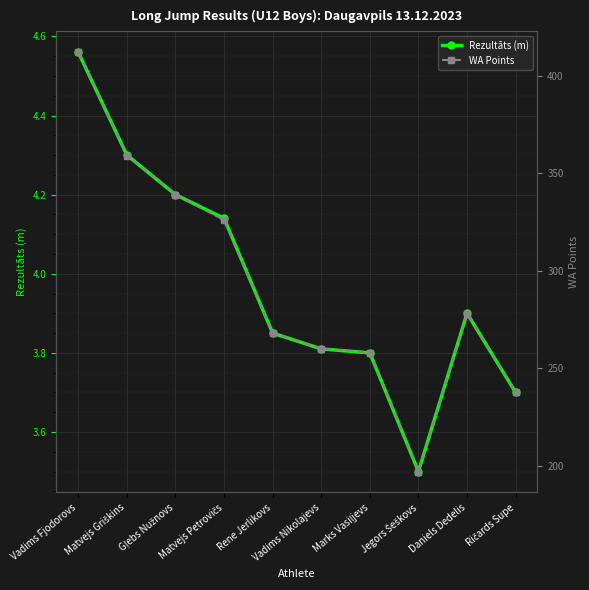

In Rezultāts (m), how many points are lower than both neighbors (excluding endpoints)?

1